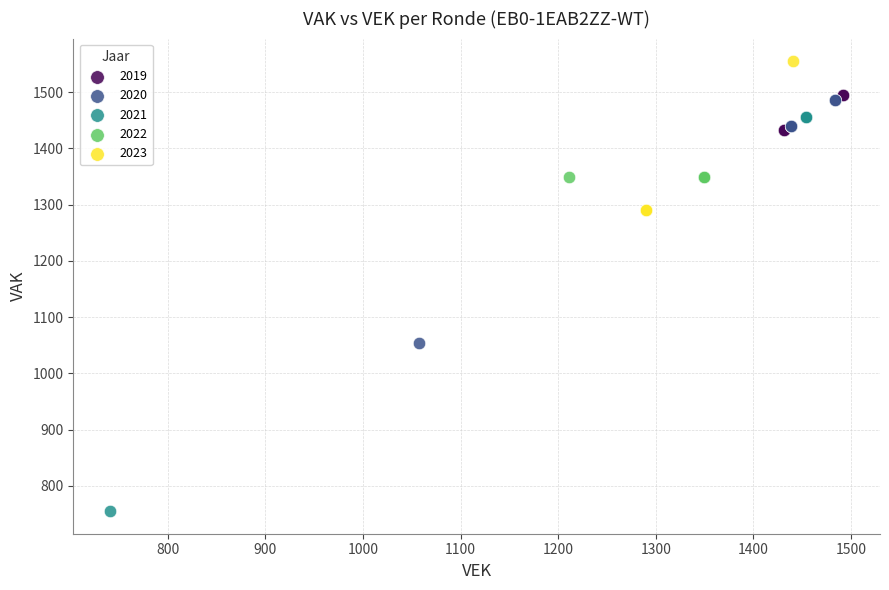

Which series reaches the minimum Y coordinate?

2021